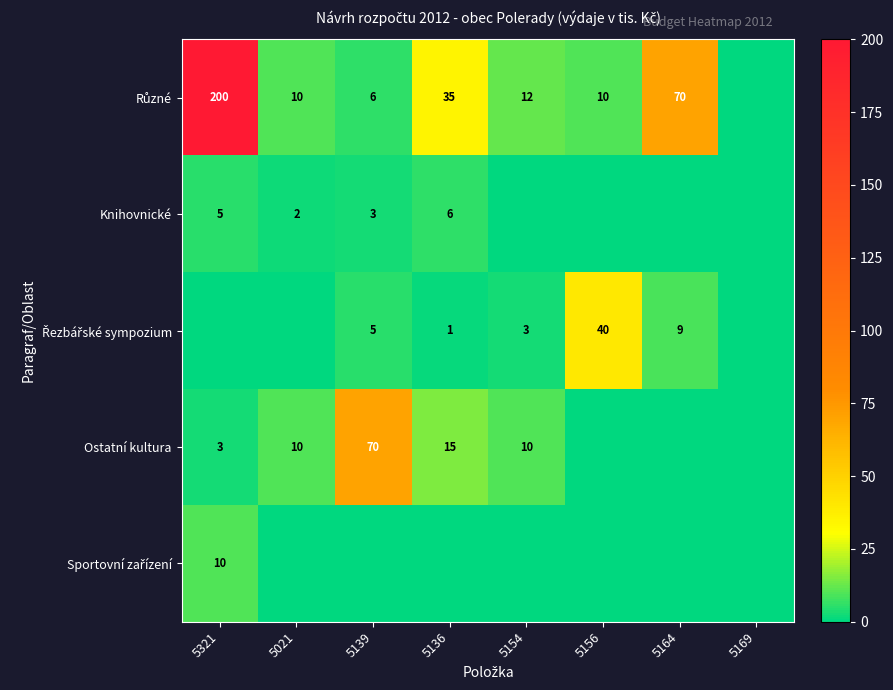

Which category has the lowest value across all series?

5169